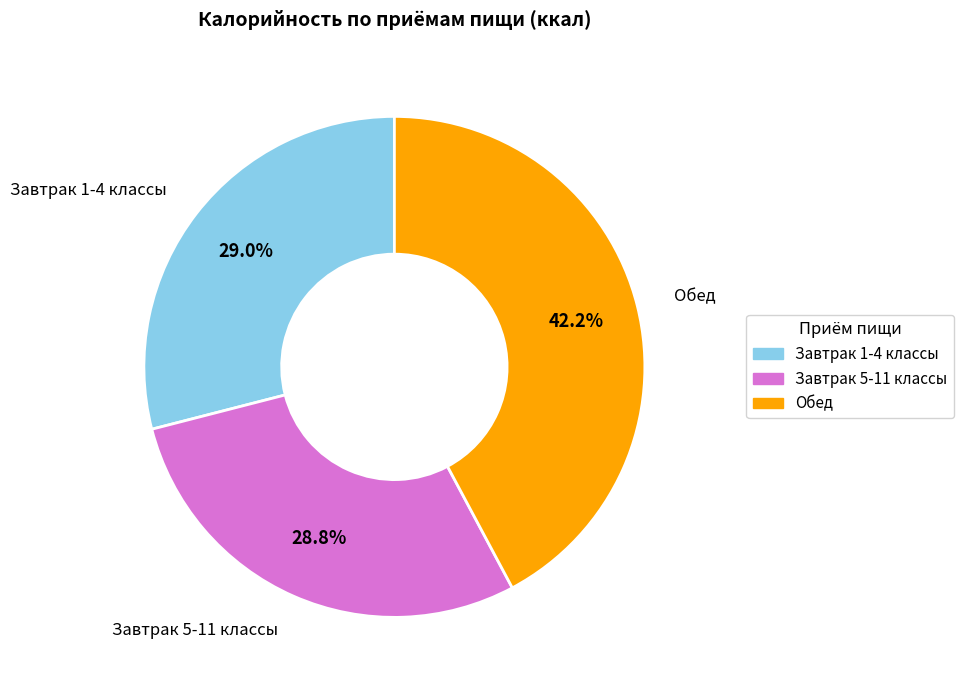

How much of the chart is everything except Обед?

57.8%